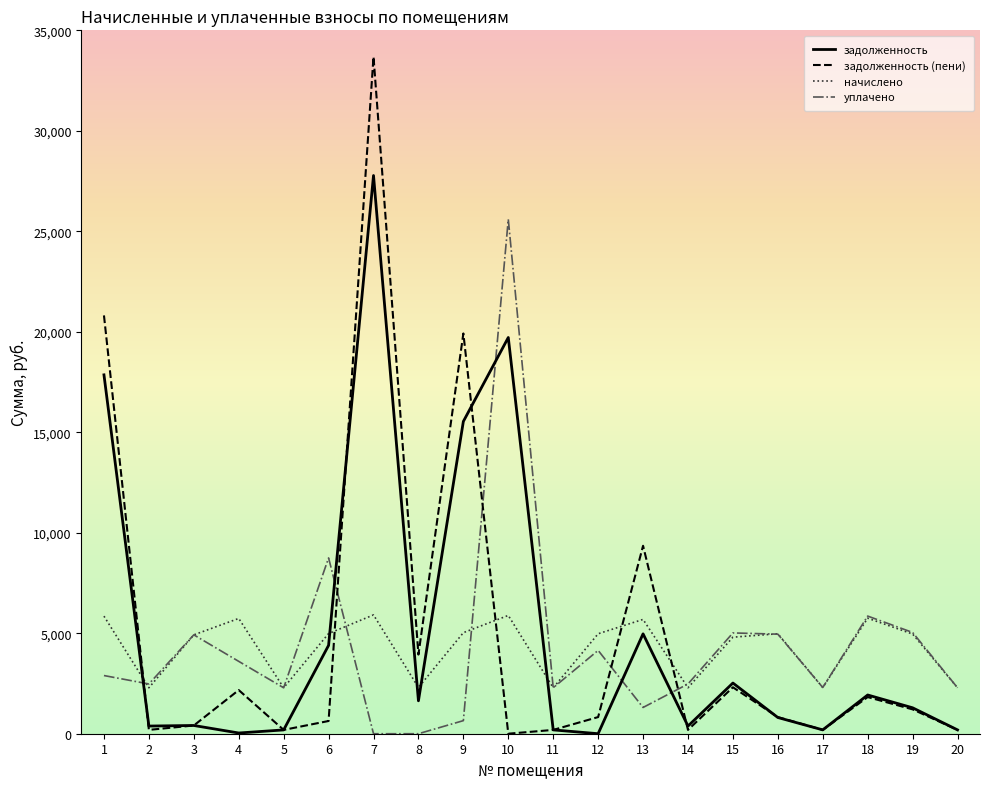

At which category is the sum across all series the highest?

7